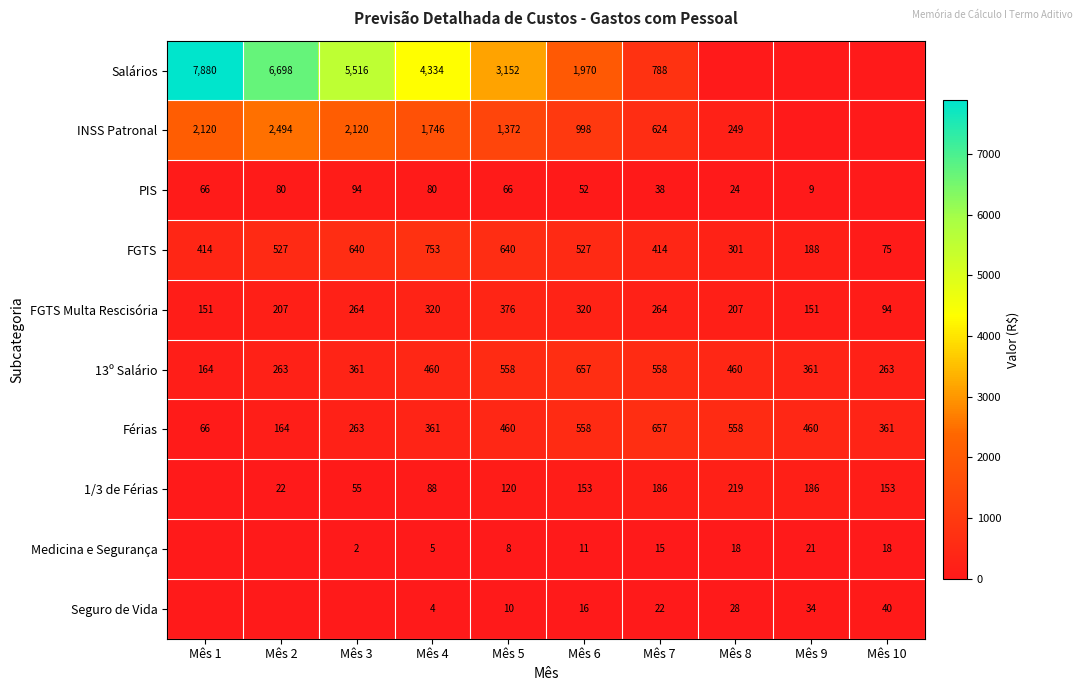

What is the difference between the maximum and minimum values in the 13º Salário series?

493